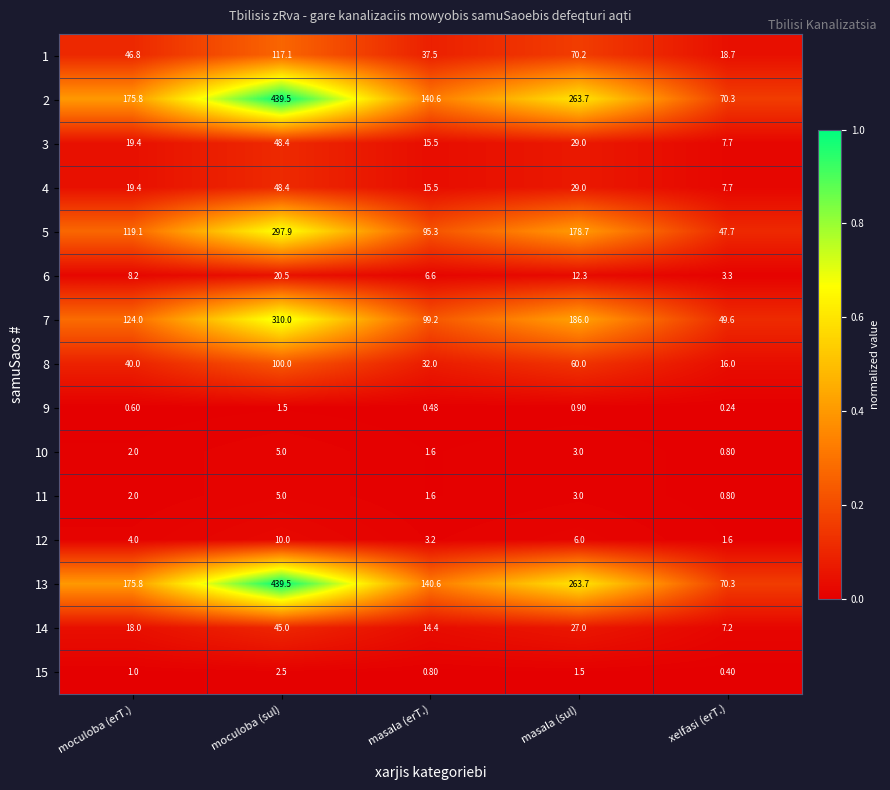

At which category is the sum across all series the highest?

moculoba (sul)